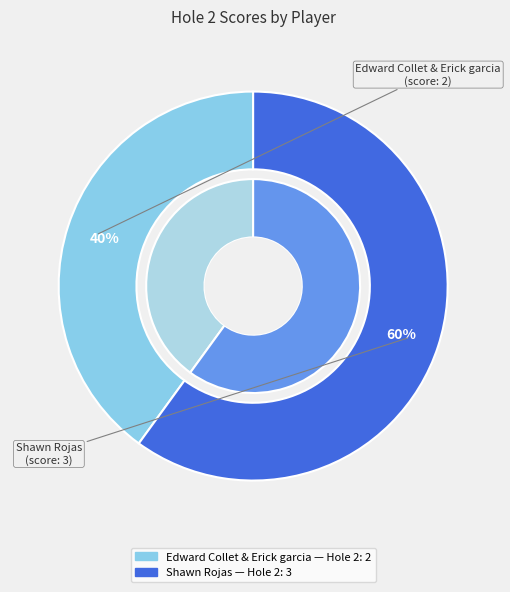

True or false: Edward Collet & Erick garcia accounts for 40% of the total.

True